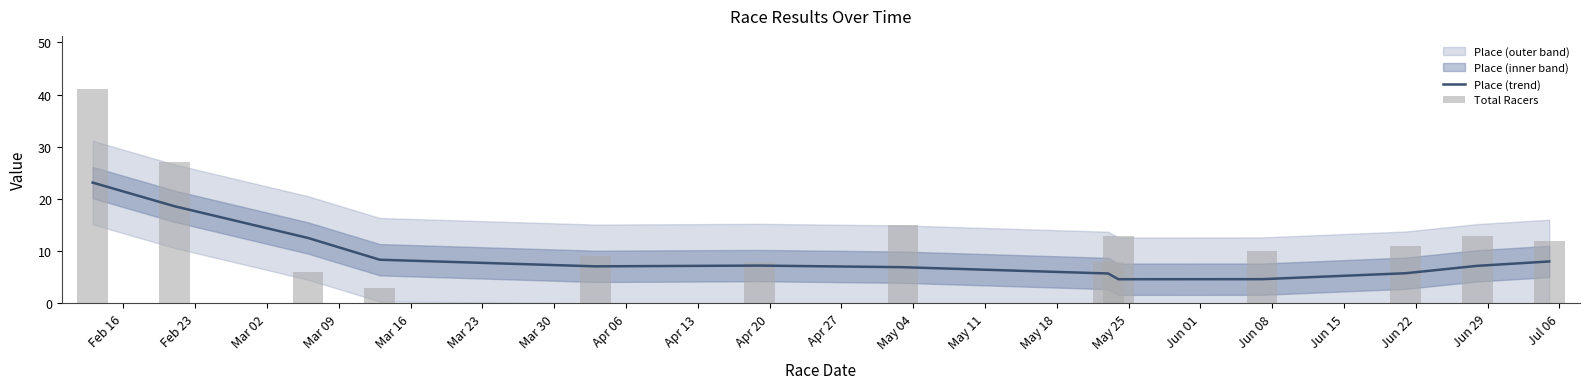

Count the number of data series in this chart.

2